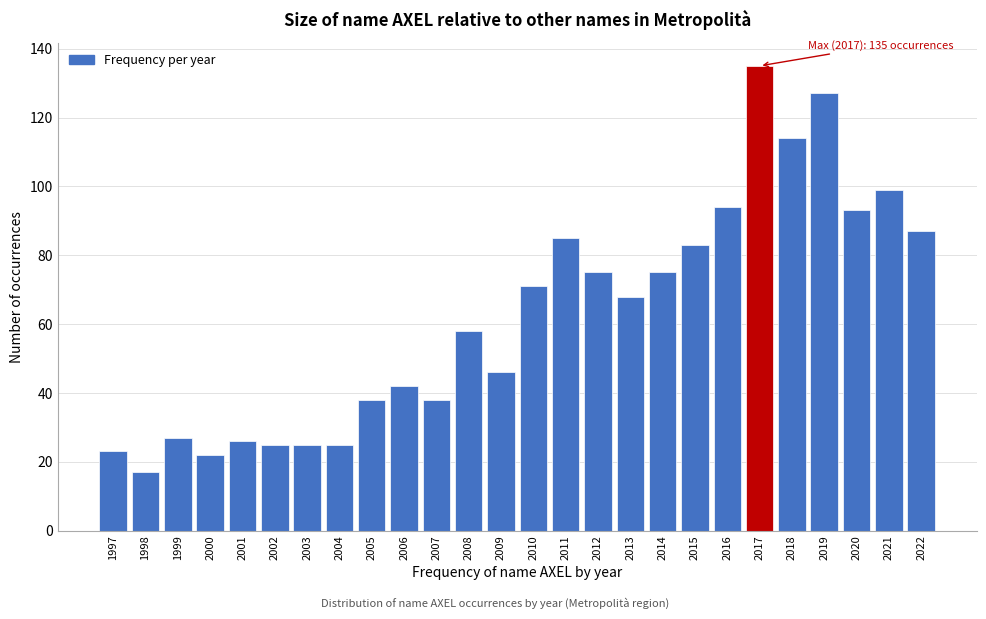

Reading right to left, transcribe all the data shown in this chart.

2022=87	2021=99	2020=93	2019=127	2018=114	2017=135	2016=94	2015=83	2014=75	2013=68	2012=75	2011=85	2010=71	2009=46	2008=58	2007=38	2006=42	2005=38	2004=25	2003=25	2002=25	2001=26	2000=22	1999=27	1998=17	1997=23